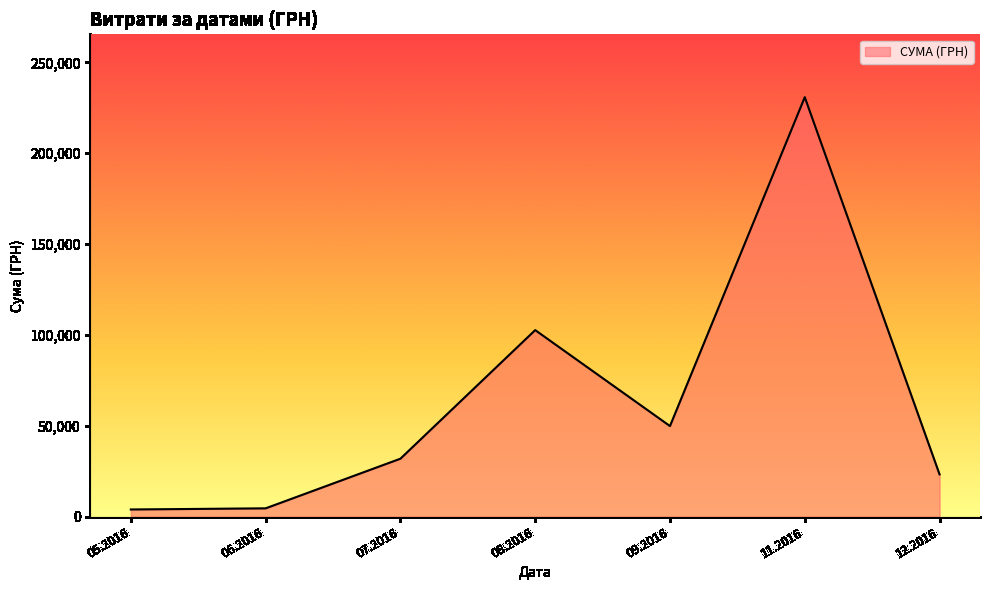

What is the maximum value shown in the chart?

230842.2